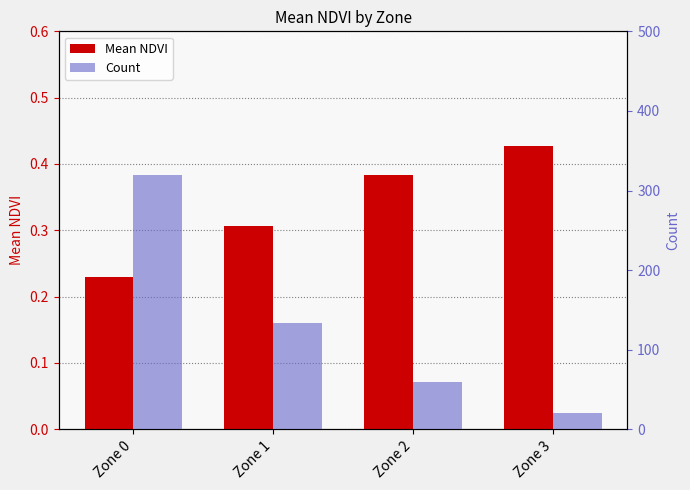

What is the average value of the Mean NDVI series?

0.3